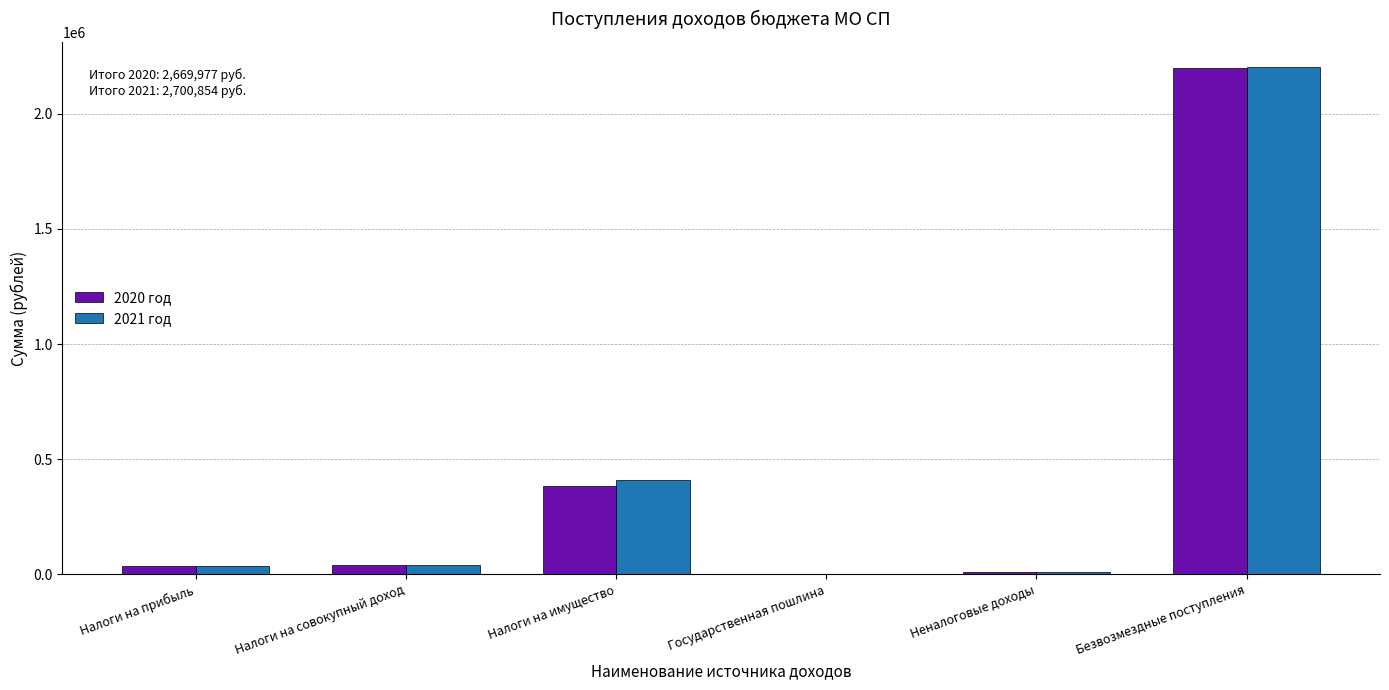

The value of 2020 год at Безвозмездные поступления is 904216. True or false?

False